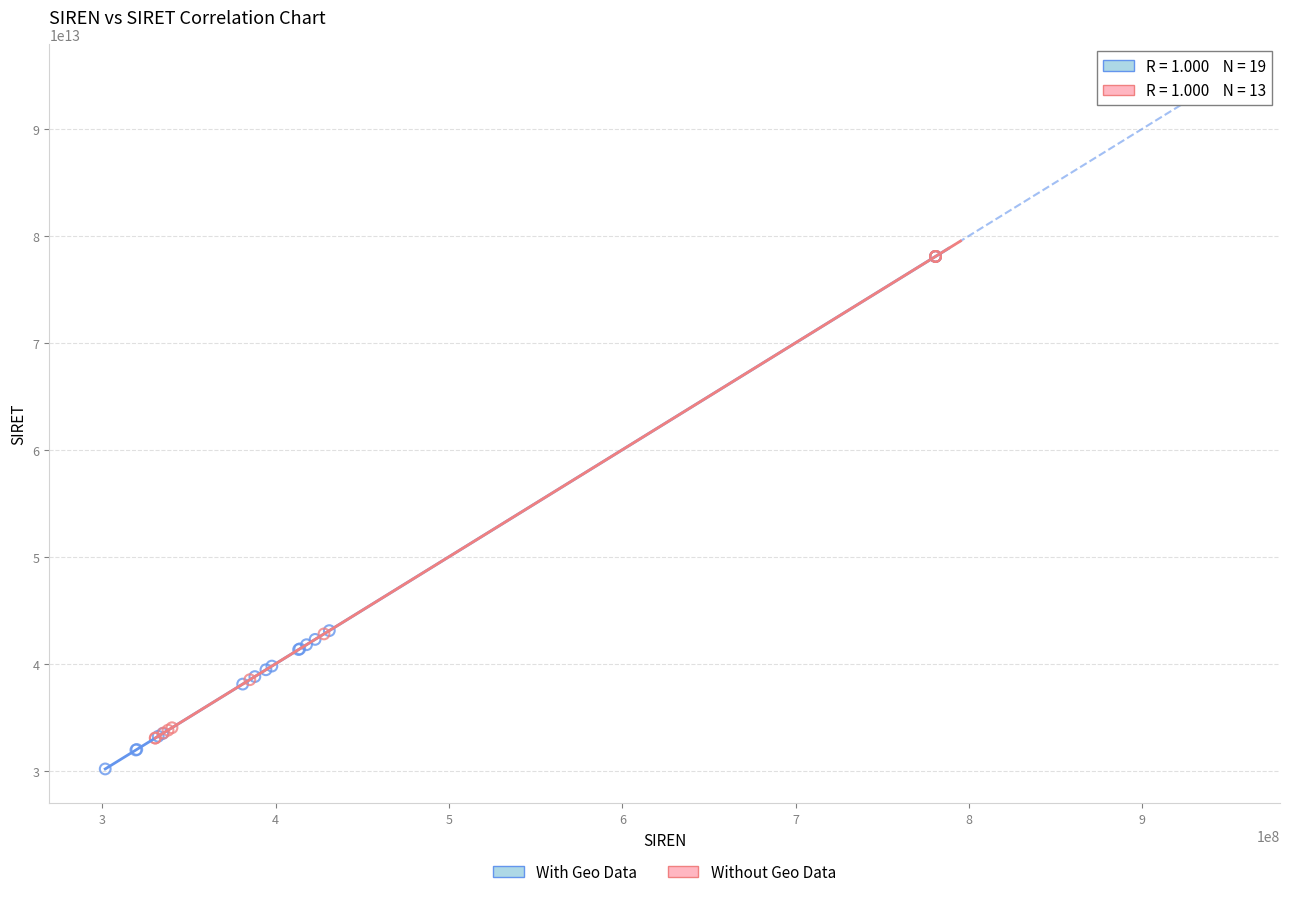

Which series has the largest Y range (max minus min)?

With Geo Data